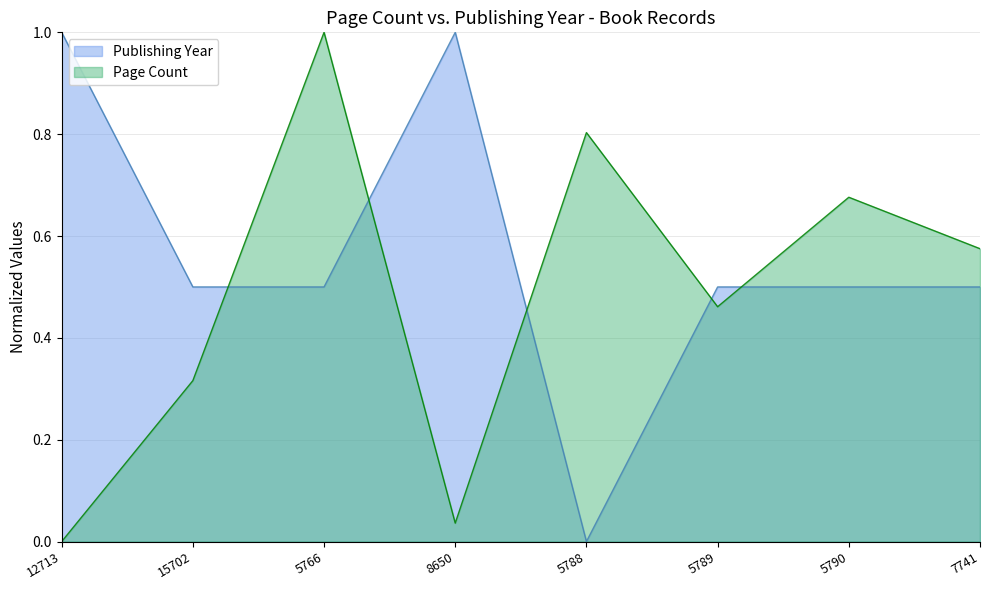

True or false: pageCount has a value of 0.0 at 8650.

True